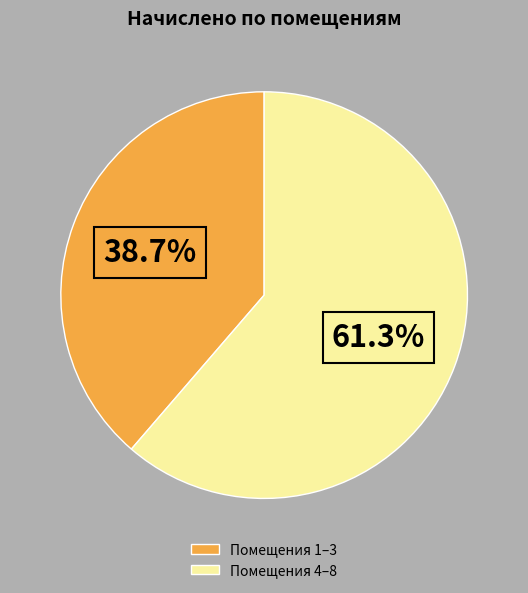

Which category has the biggest portion of the pie?

Помещения 4–8